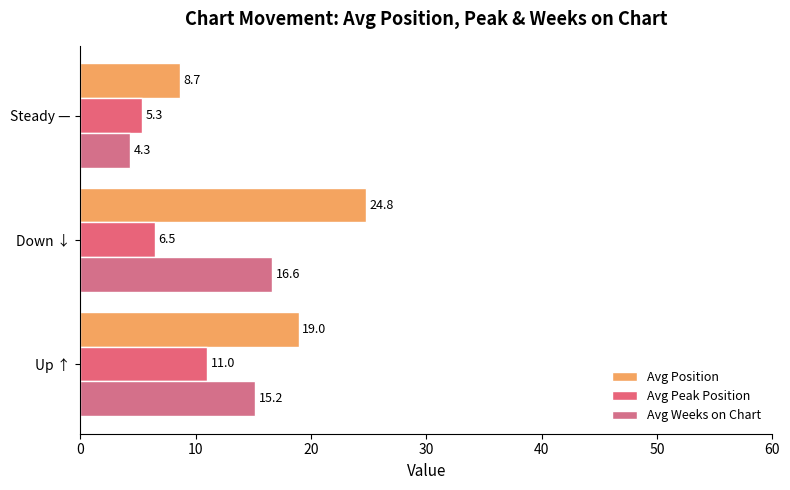

How many values in the Avg Peak Position series exceed 6?

2